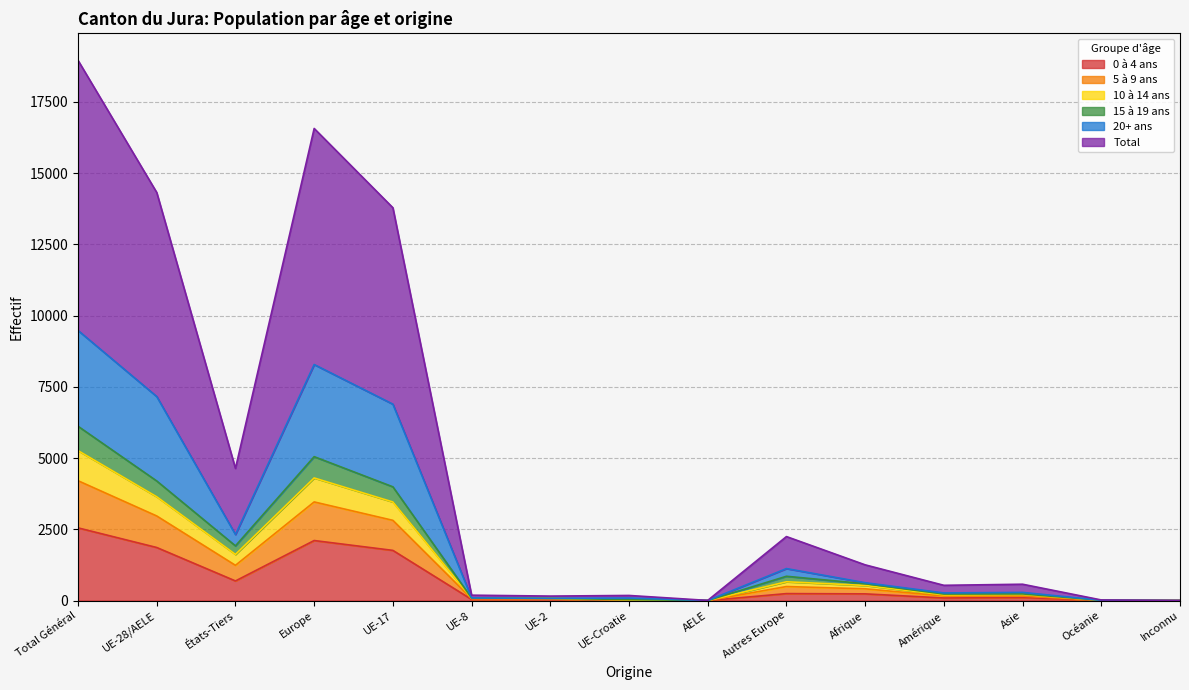

Where is Total nearest to the value 9478?

UE-17